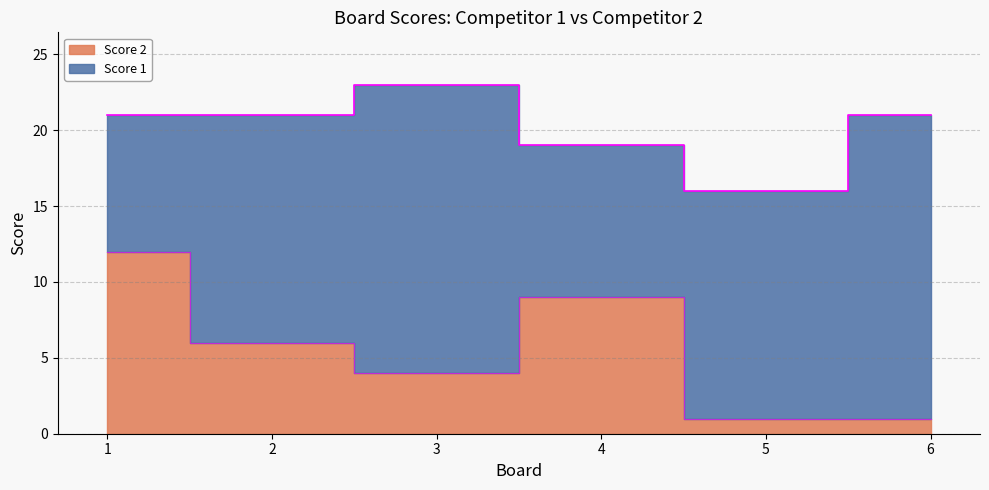

What is the value of the 2nd point from the left?

6